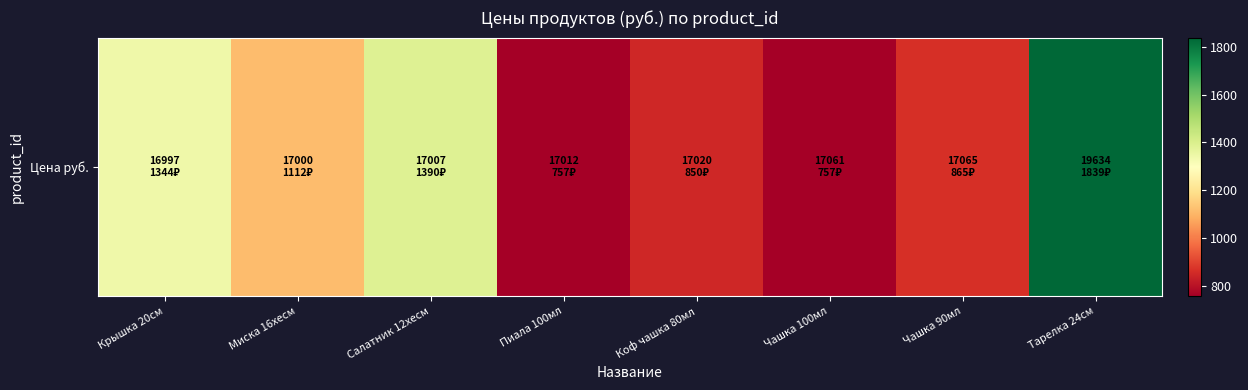

Reading left to right, what are all the values shown in this chart?

Крышка 20см=1344.1	Миска 16хесм=1112.4	Салатник 12хесм=1390.5	Пиала 100мл=757.0	Коф чашка 80мл=849.7	Чашка 100мл=757.0	Чашка 90мл=865.2	Тарелка 24см=1838.5